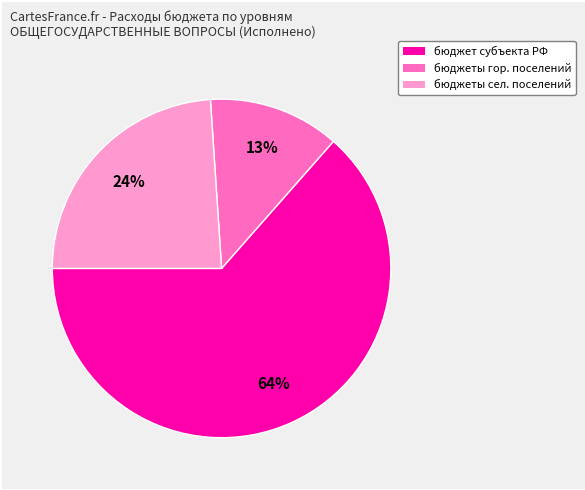

To the nearest percent, what is the average slice percentage?

33%